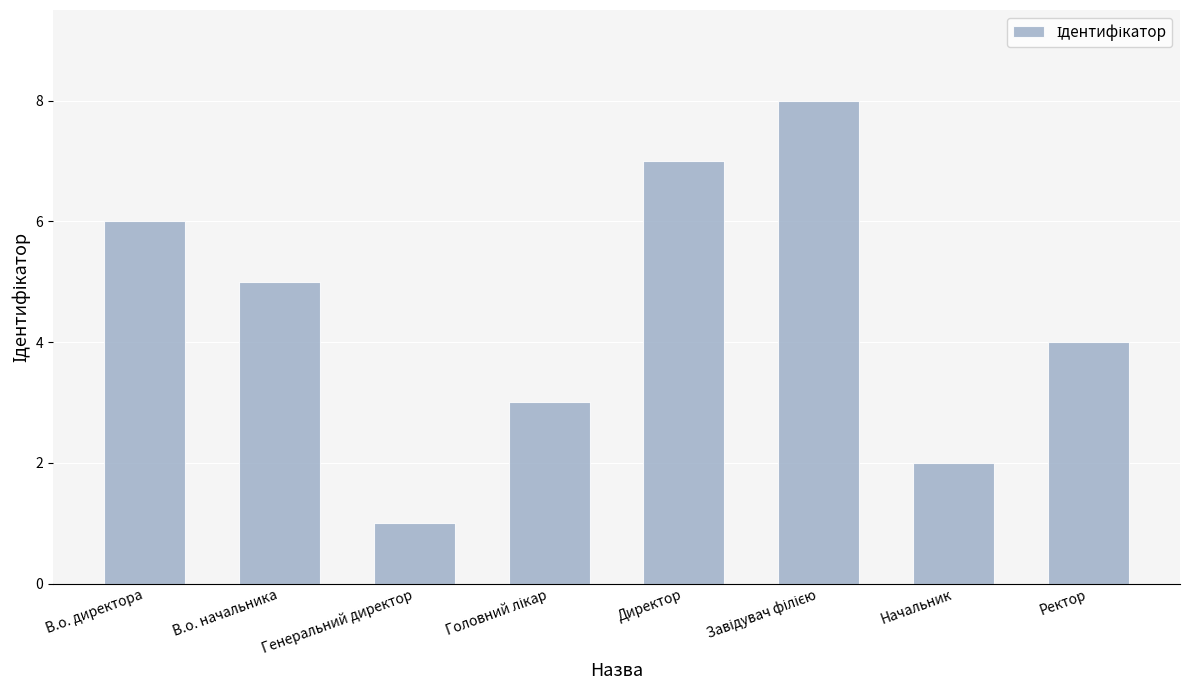

Reading left to right, what are all the values shown in this chart?

6	5	1	3	7	8	2	4